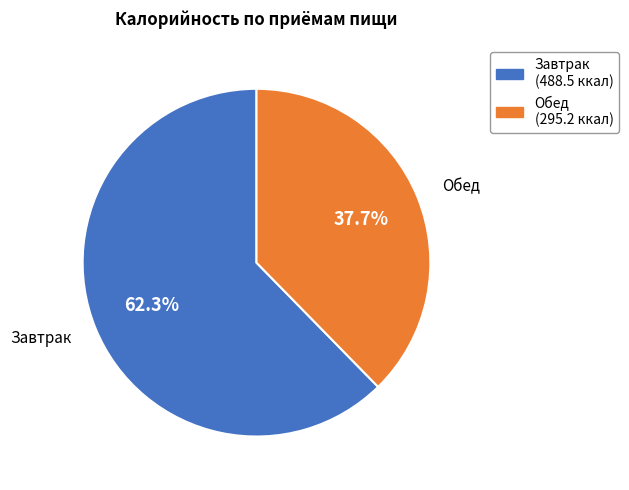

To the nearest percent, what is the average slice percentage?

50%